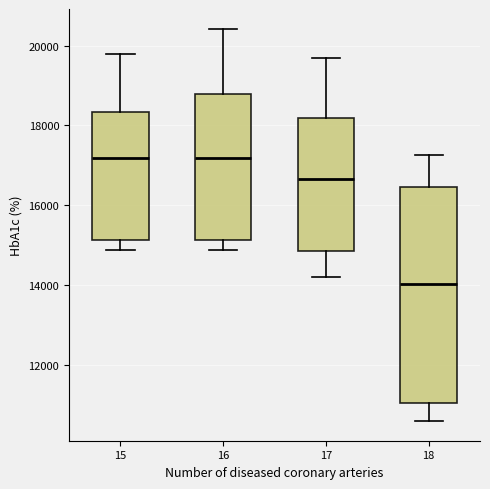

Which box is the tallest, from its lower edge to its upper edge?

18